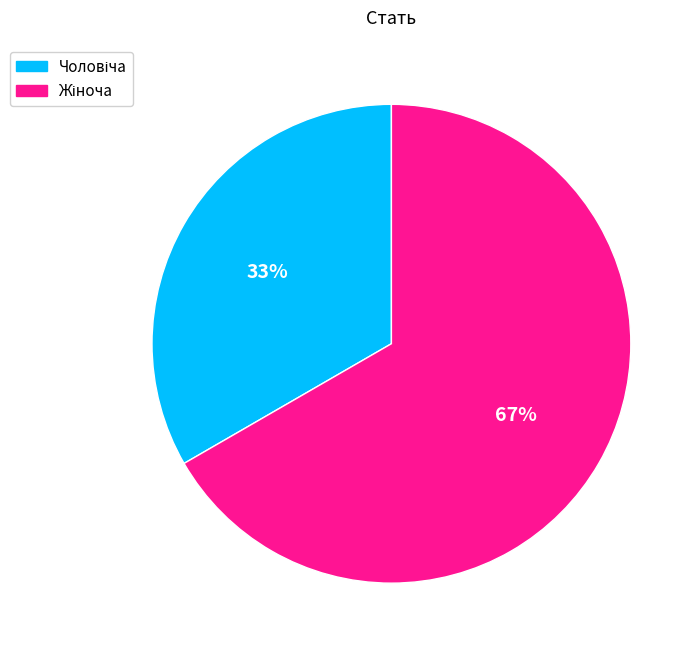

Combined, what portion of the pie is Жіноча and Чоловіча?

100.0%